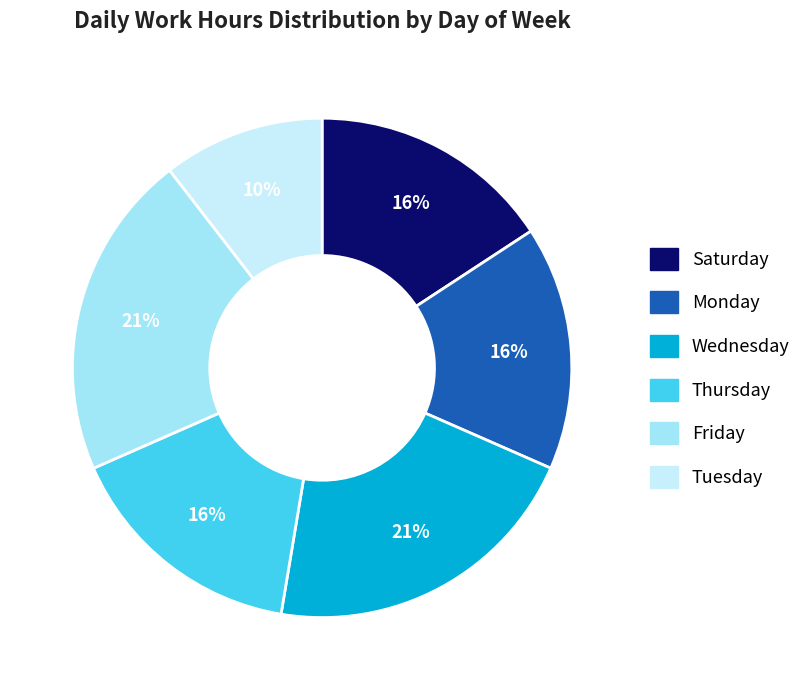

Is there any slice that represents more than half of the pie?

No